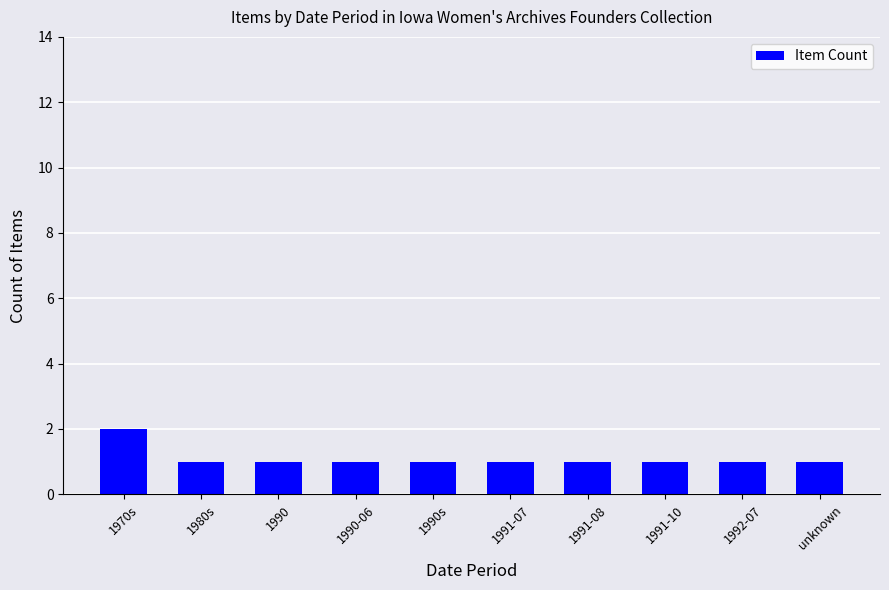

What is the label of the 10th bar from the left?

unknown